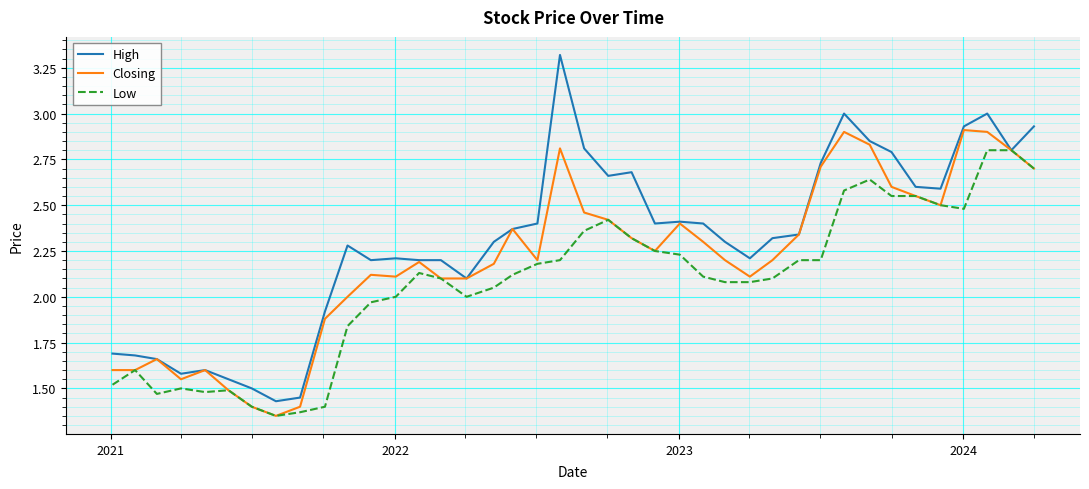

Which series has the largest total across all categories?

High